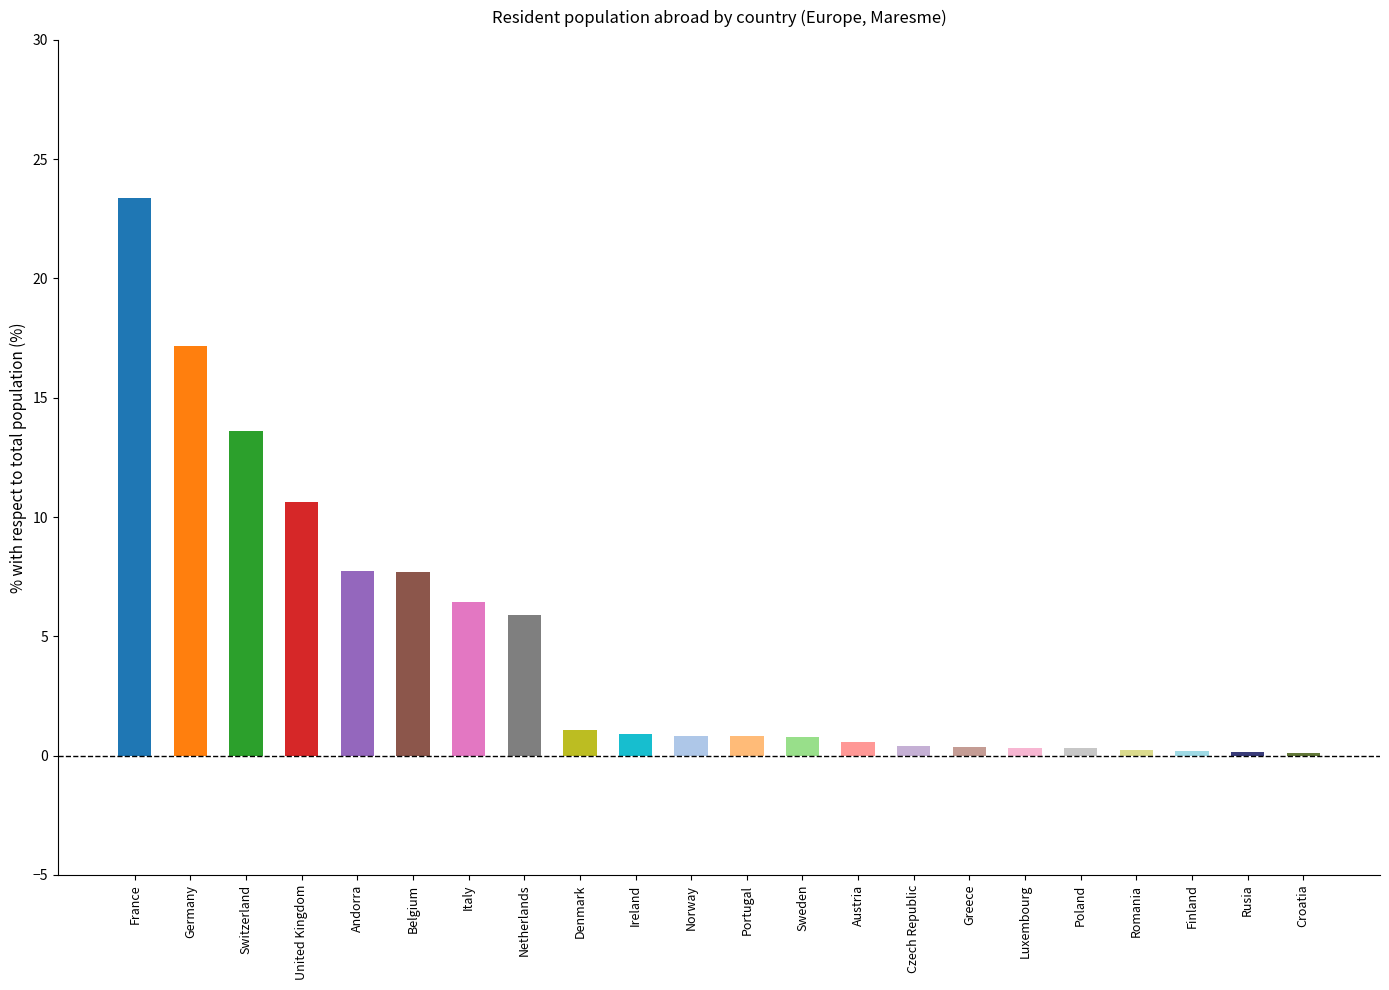

What position from the left is Luxembourg?

17